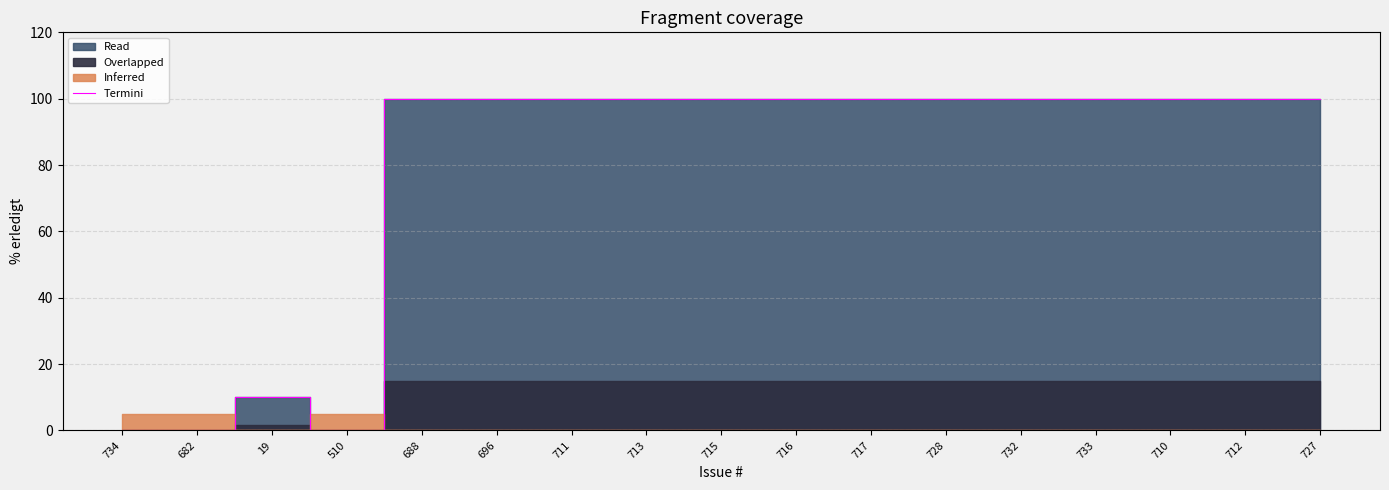

What is the label of the 17th point from the left?

727